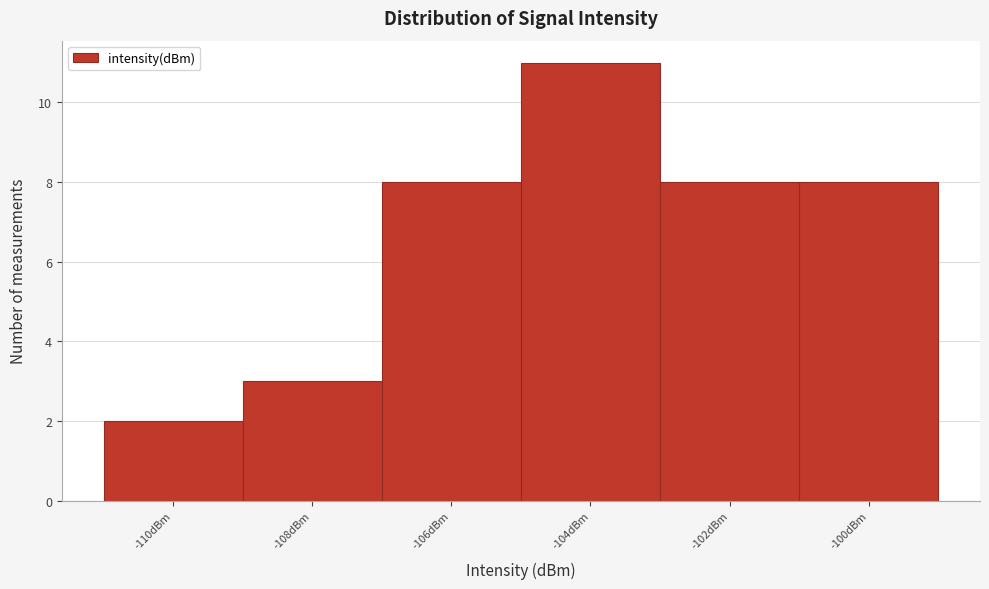

Reading right to left, what are all the values shown in this chart?

-100dBm=8	-102dBm=8	-104dBm=11	-106dBm=8	-108dBm=3	-110dBm=2